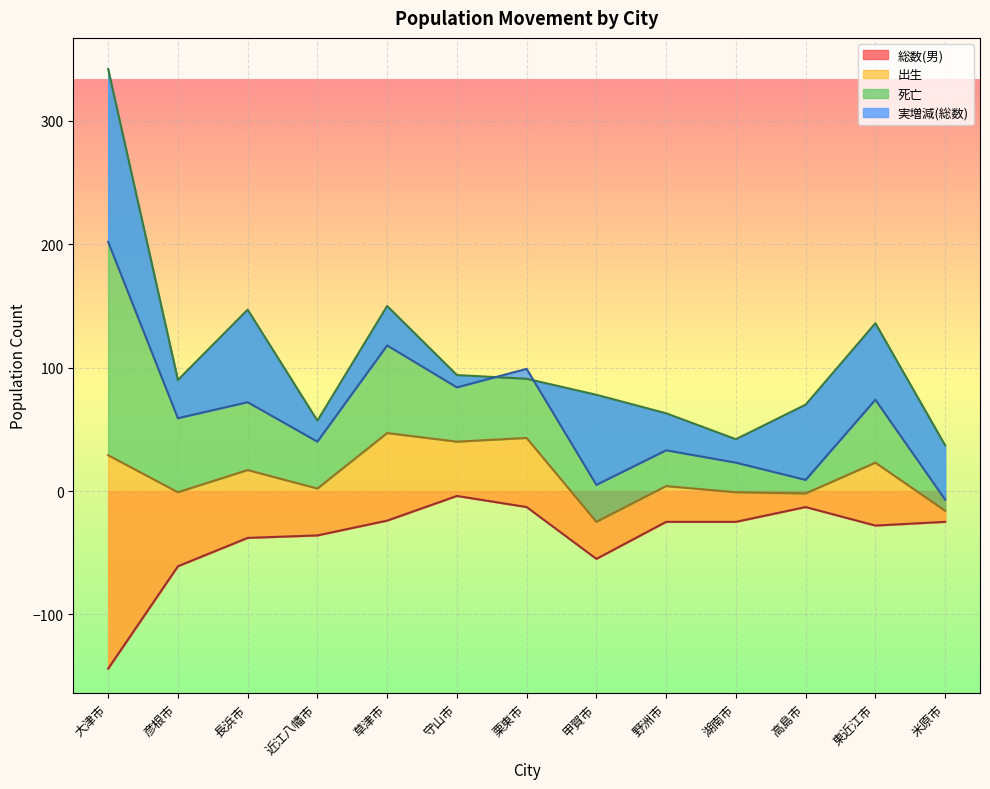

True or false: 総数(男) has a value of -61 at 彦根市.

True